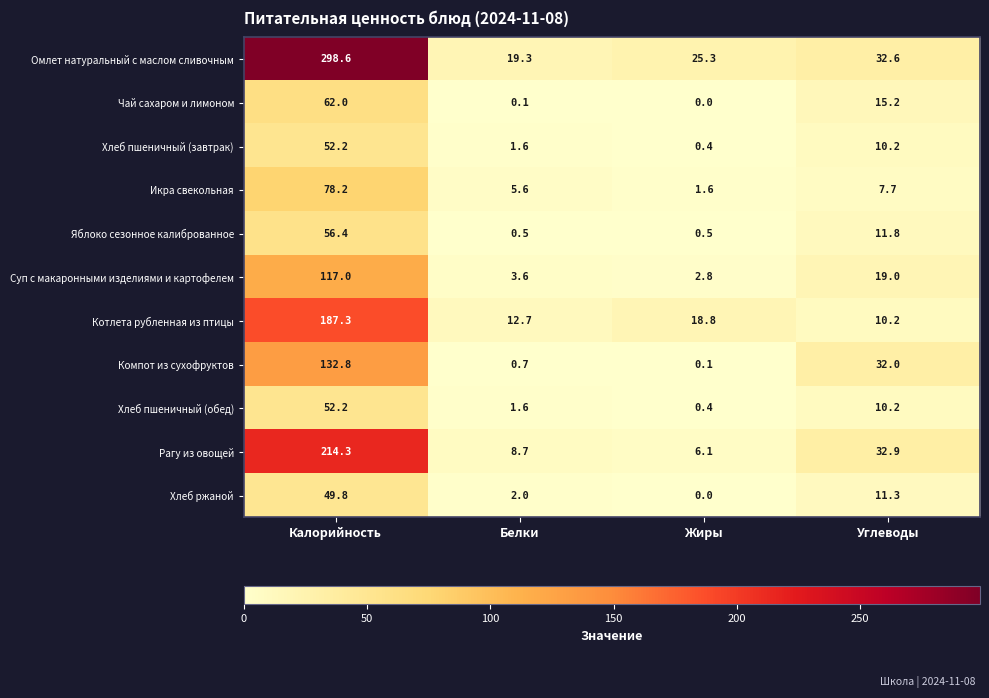

What value does the Рагу из овощей series have at Калорийность?

214.3